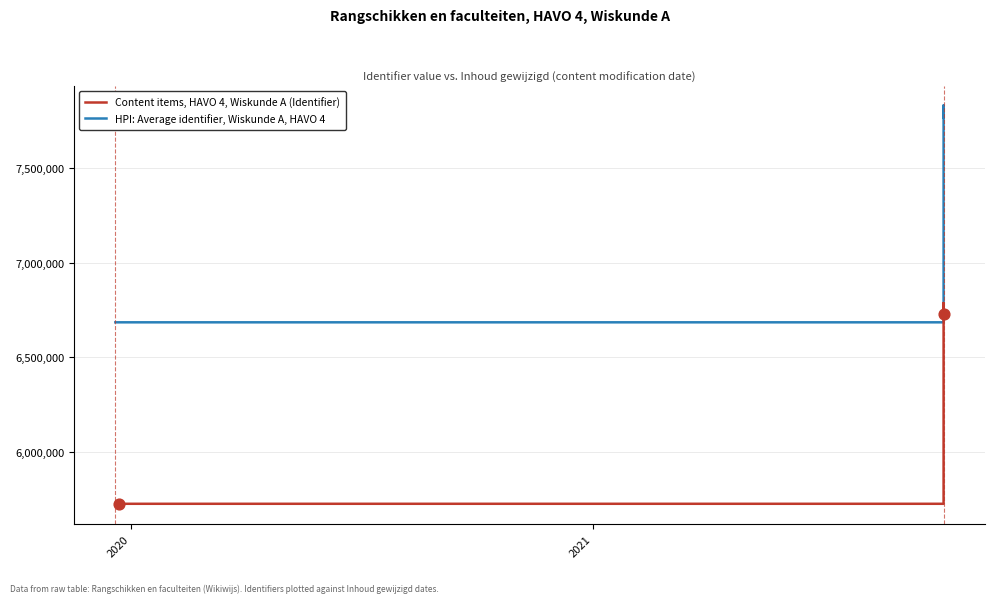

At how many categories does at least one series exceed 5847583?

12